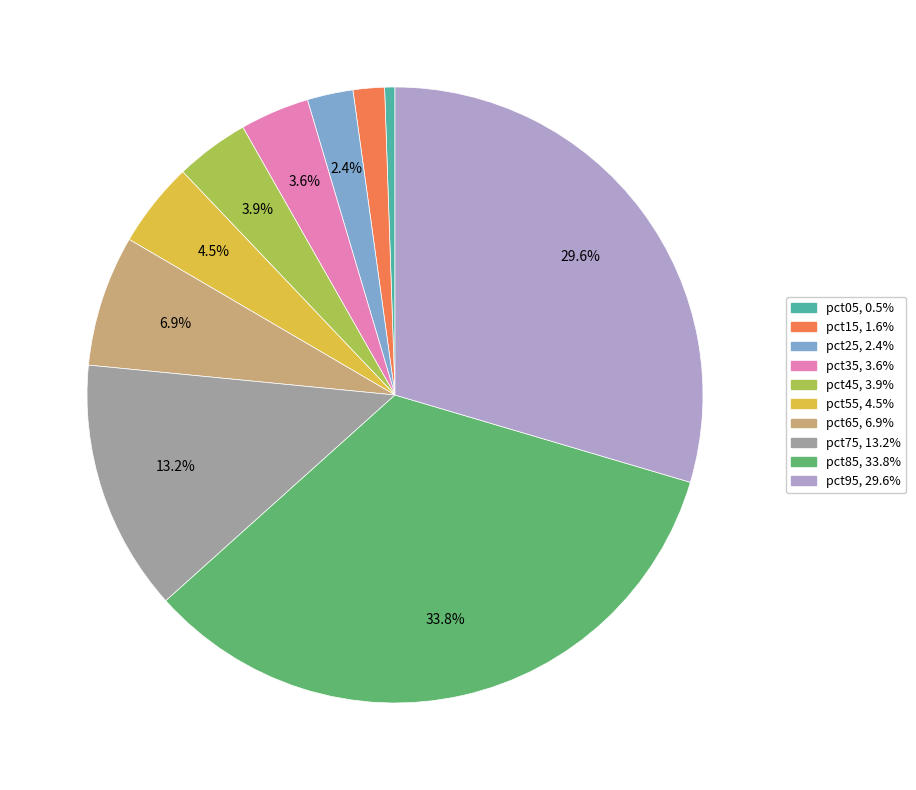

Is pct95 the majority of the pie?

No